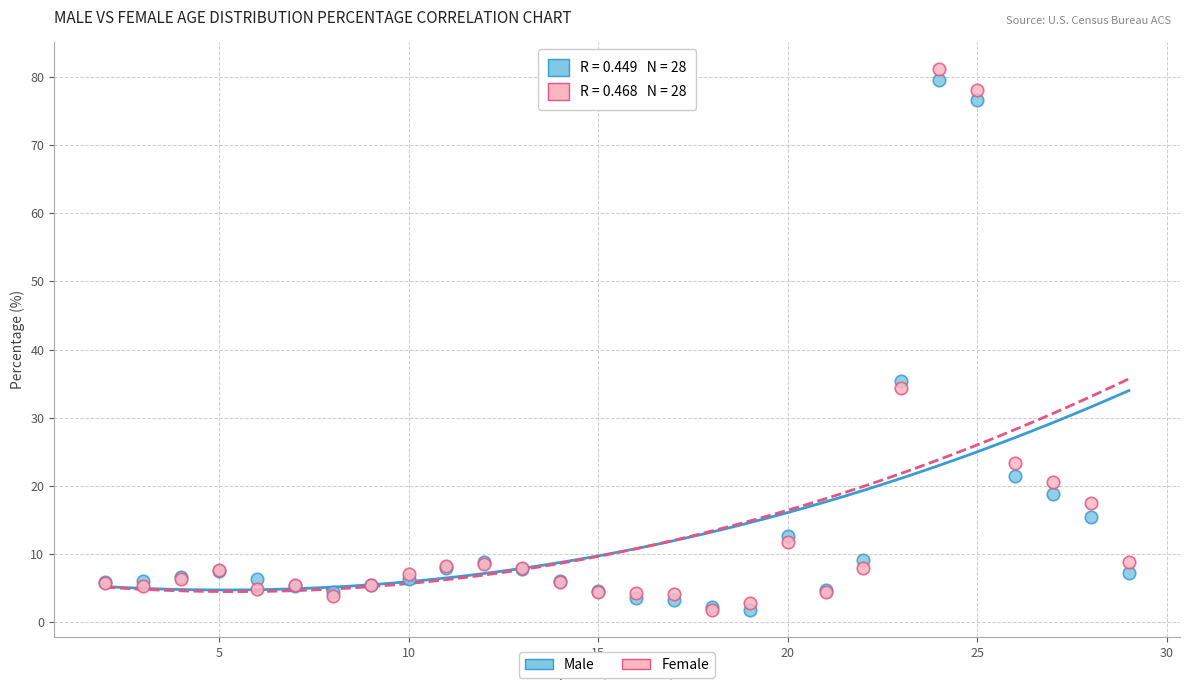

What are all the series names shown in the legend?

Male, Female